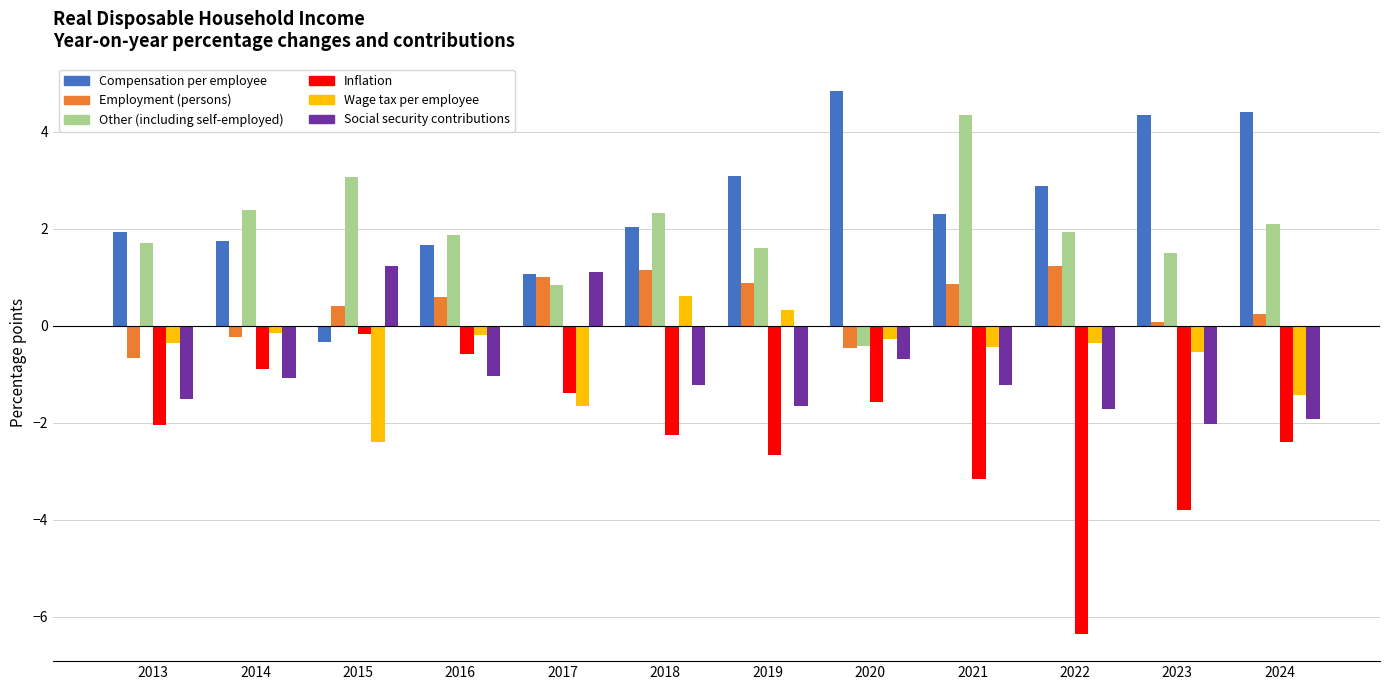

Is it true that Inflation equals -8.8 at 2022?

False